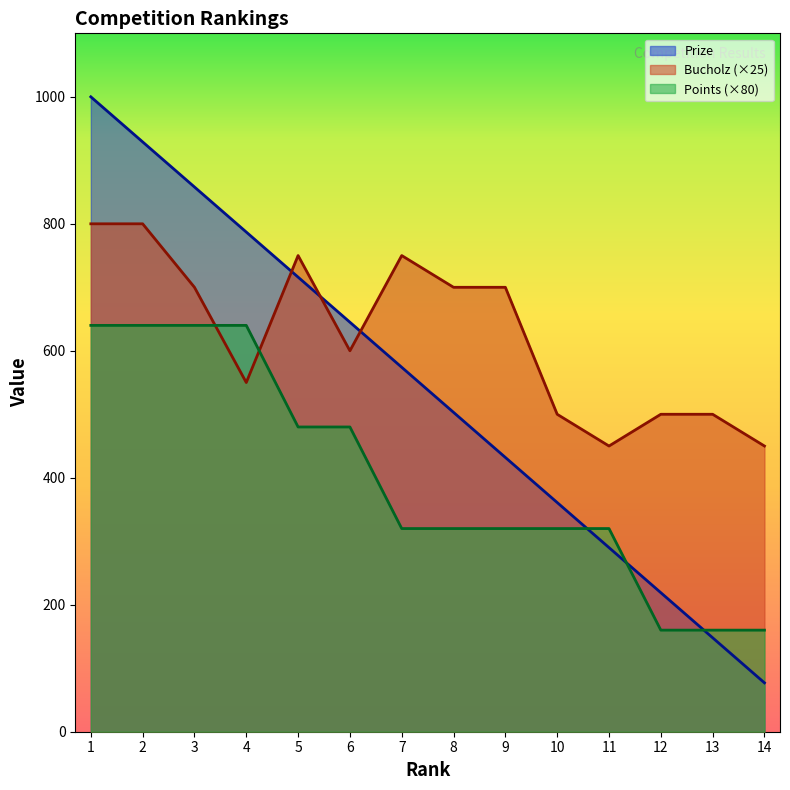

How many values in the Points series exceed 320?

6